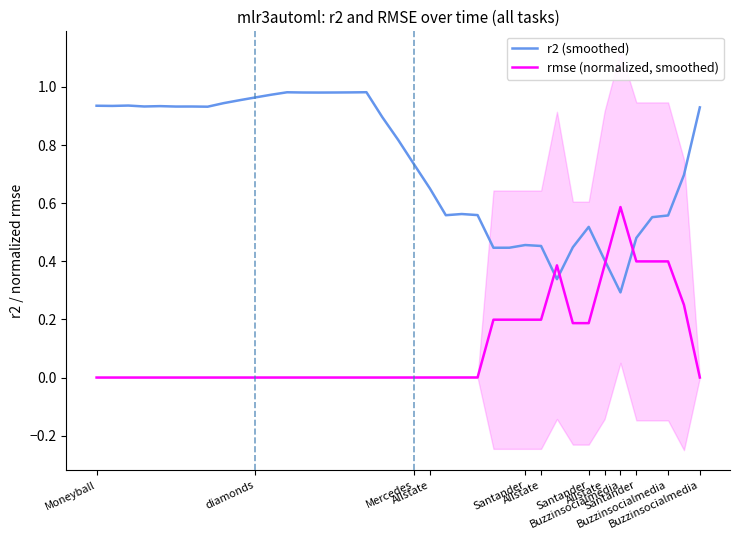

Reading left to right, extract all data points from this chart.

r2 (smoothed): 0.9	0.9	0.9	0.9	0.9	0.9	0.9	0.9	0.9	1.0	1.0	1.0	1.0	1.0	1.0	1.0	1.0	1.0	0.9	0.8	0.7	0.7	0.6	0.6	0.6	0.4	0.4	0.5	0.5	0.3	0.4	0.5	0.4	0.3	0.5	0.6	0.6	0.7	0.9
rmse (normalized, smoothed): 0.0	0.0	0.0	0.0	0.0	0.0	0.0	0.0	0.0	0.0	0.0	0.0	0.0	0.0	0.0	0.0	0.0	0.0	0.0	0.0	0.0	0.0	0.0	0.0	0.0	0.2	0.2	0.2	0.2	0.4	0.2	0.2	0.4	0.6	0.4	0.4	0.4	0.3	0.0